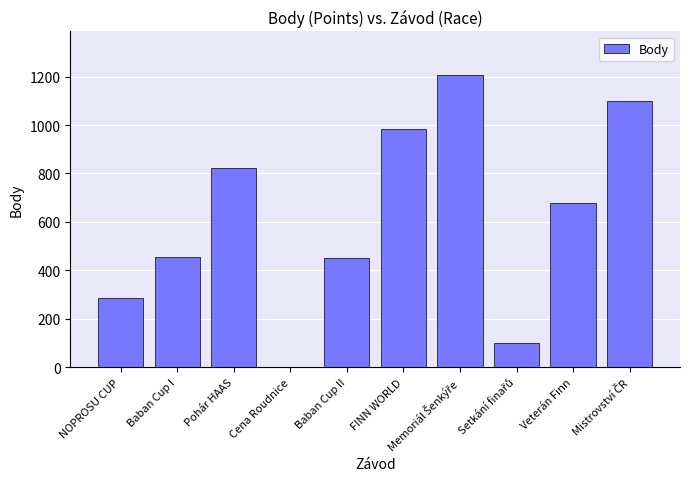

What is the change in value from NOPROSU CUP to Veterán Finn?

+393